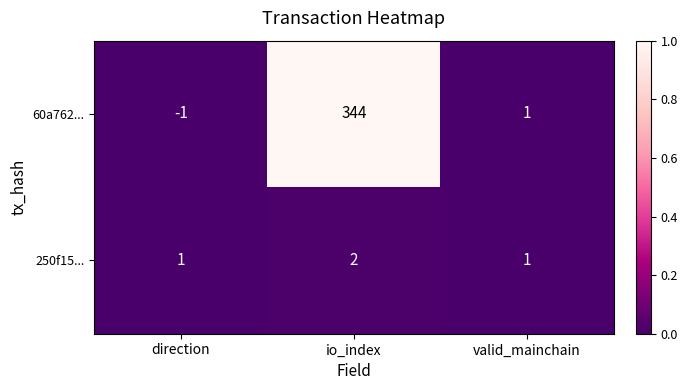

The 250f15... series shows 1 at valid_mainchain. True or false?

True